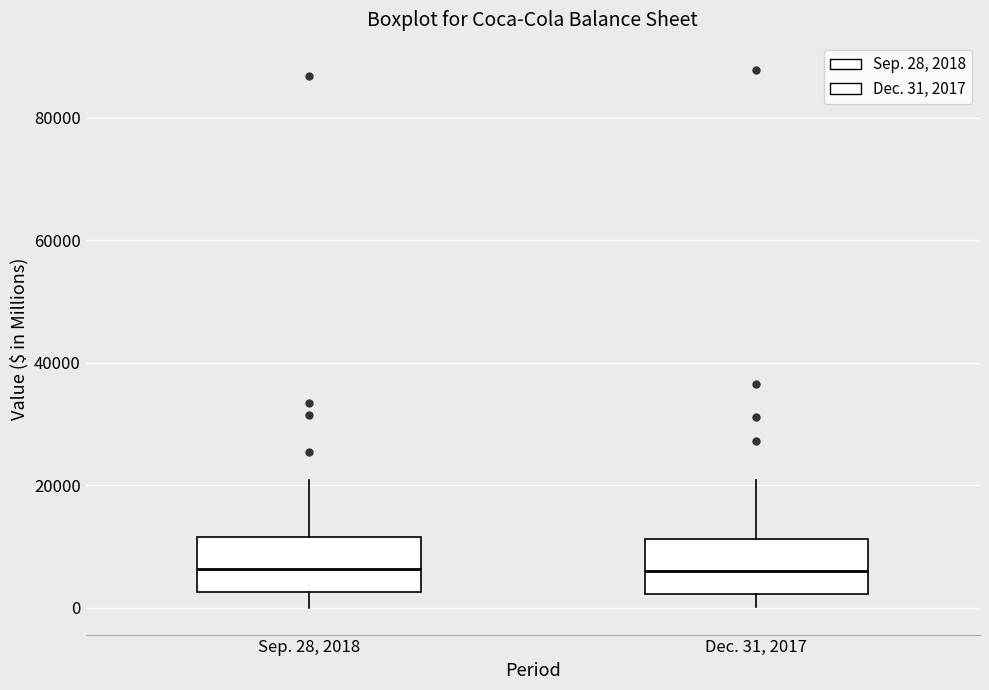

Reading left to right, transcribe this box plot: for each box, give where its median line is, the range the box spans, and where its two whiskers end, as read against the y-axis. The values are not printed on the chart, so give them approximately, as read against the axis.

Sep. 28, 2018: median 6000, box 2000 to 12000, whiskers 0 to 20000
Dec. 31, 2017: median 6000, box 2000 to 12000, whiskers 0 to 20000